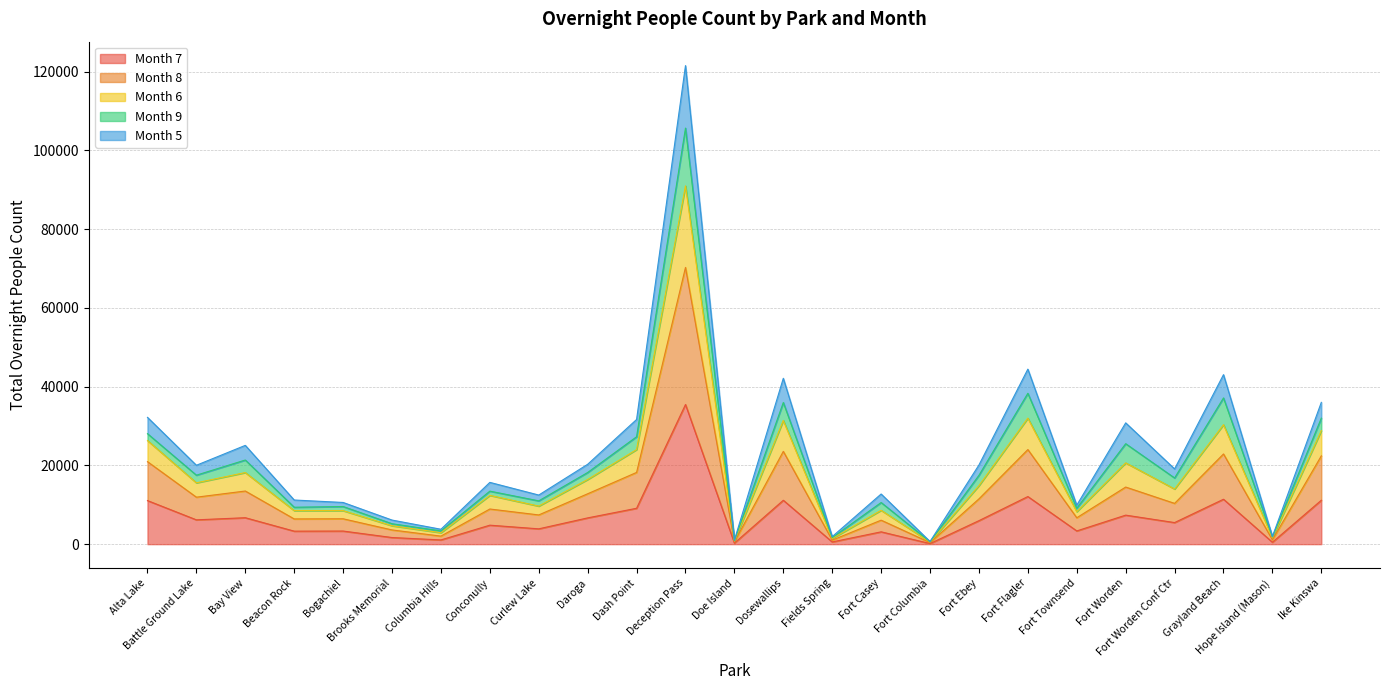

How many interior local valleys does the Month 5 series have?

10